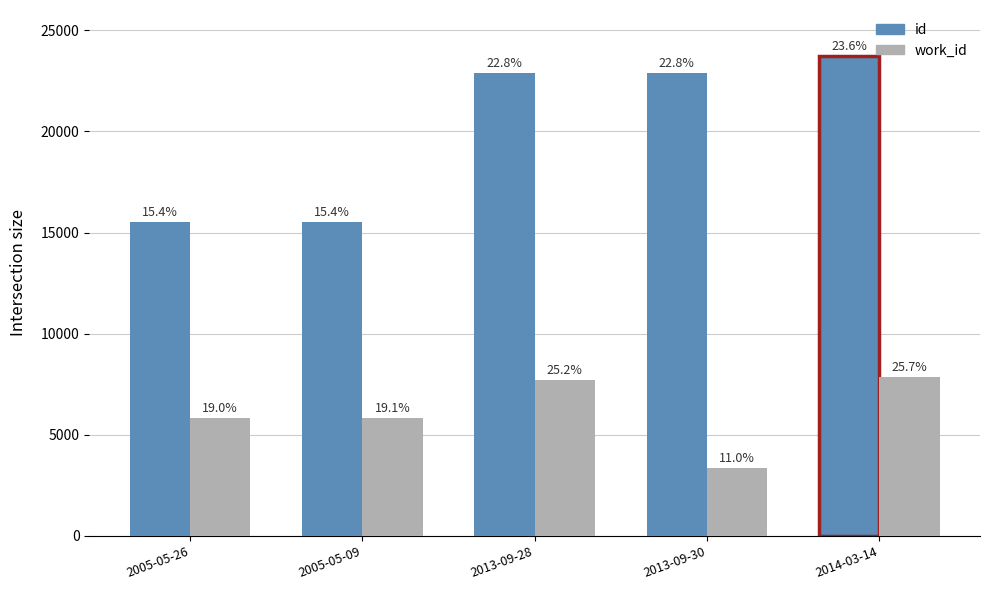

How many groups of bars are there?

5